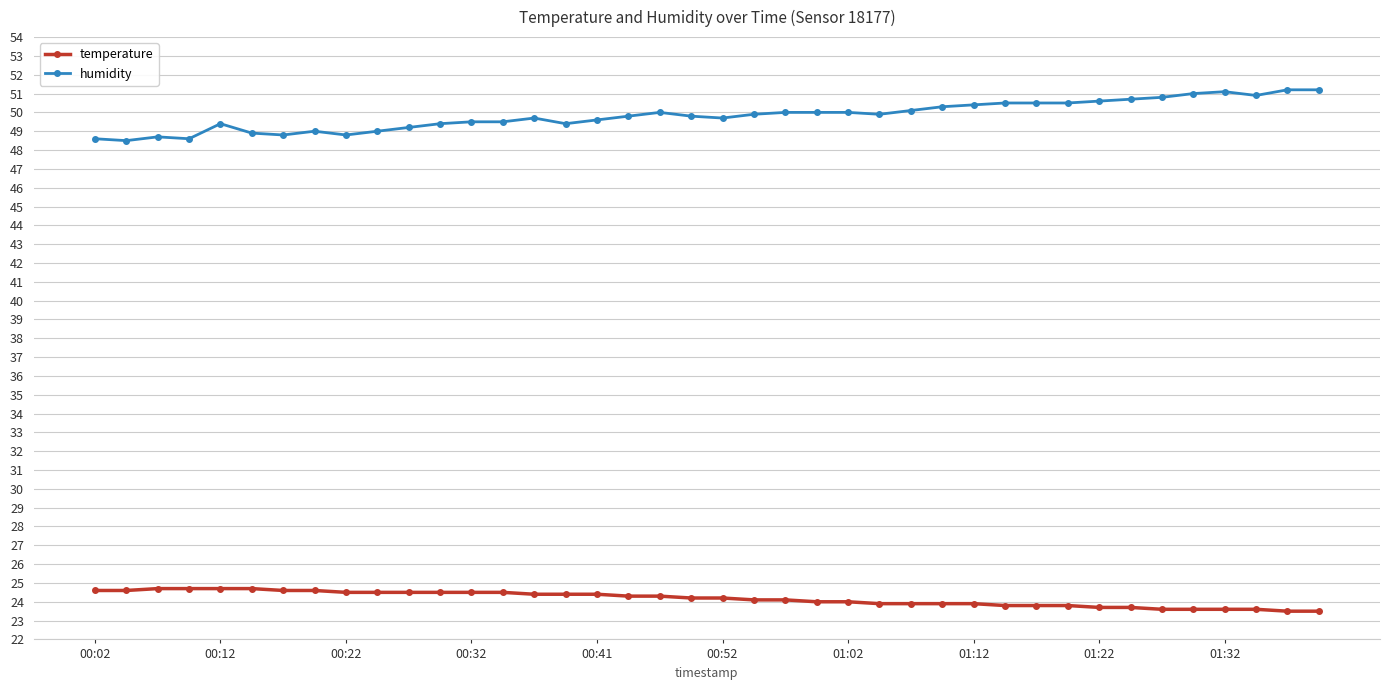

What is the value of the temperature point at the 38th from the left?

23.6